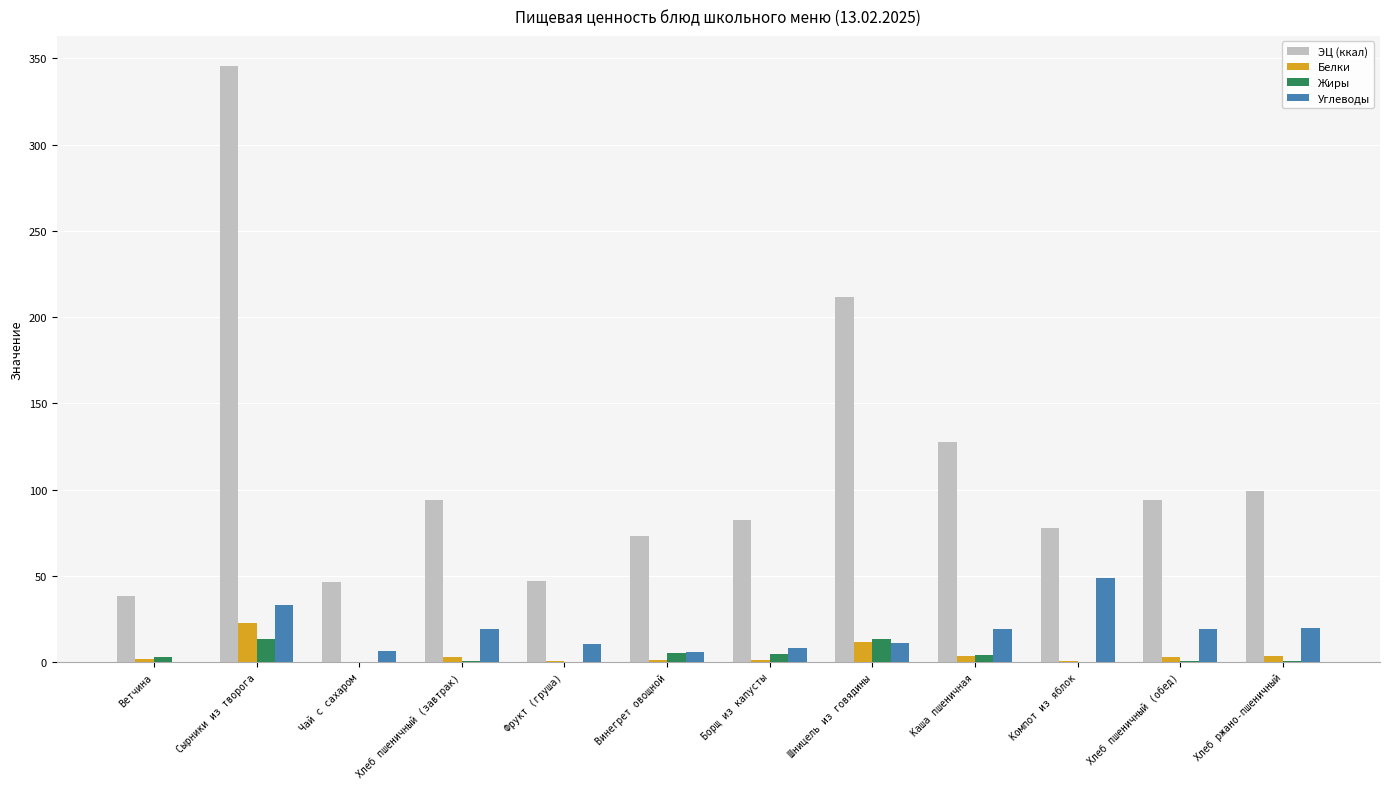

Count the number of categories in the chart.

12